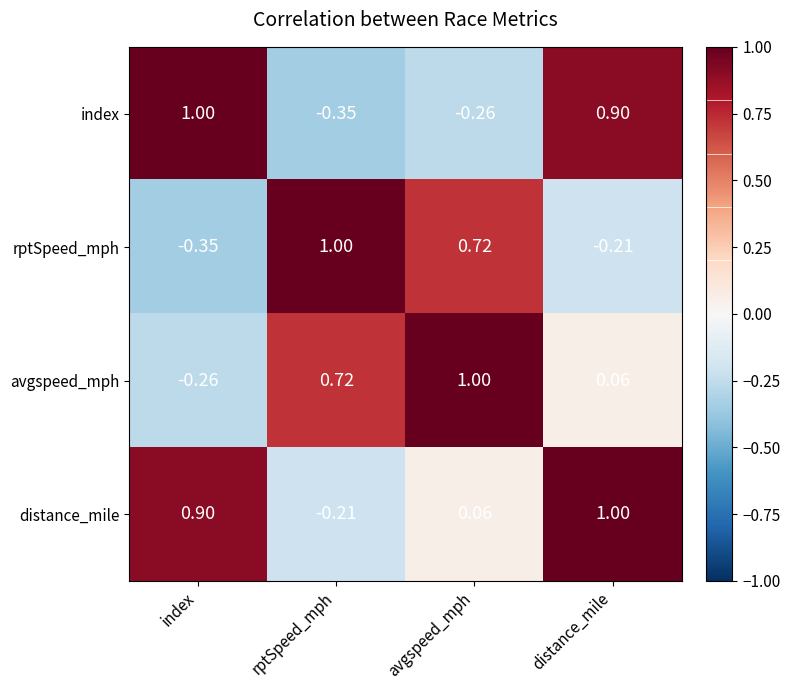

Rank the series at distance_mile from lowest to highest value.

rptSpeed_mph, avgspeed_mph, index, distance_mile